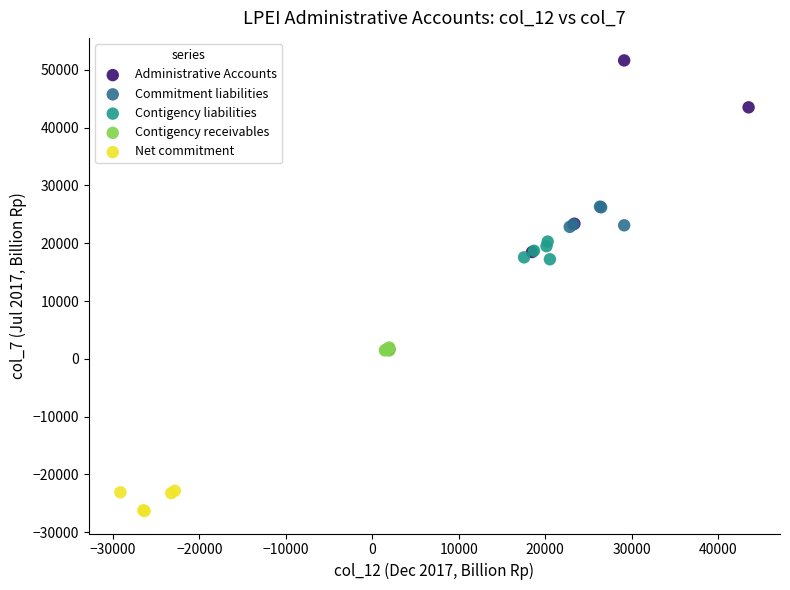

Which series contains the highest Y value?

Administrative Accounts